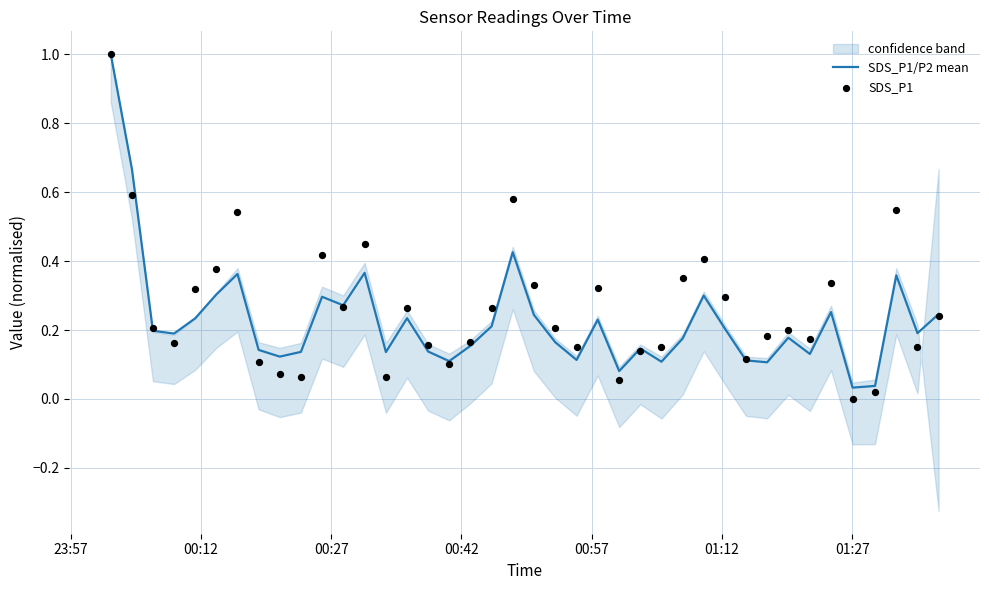

Which series has the widest spread of Y values?

SDS_P1